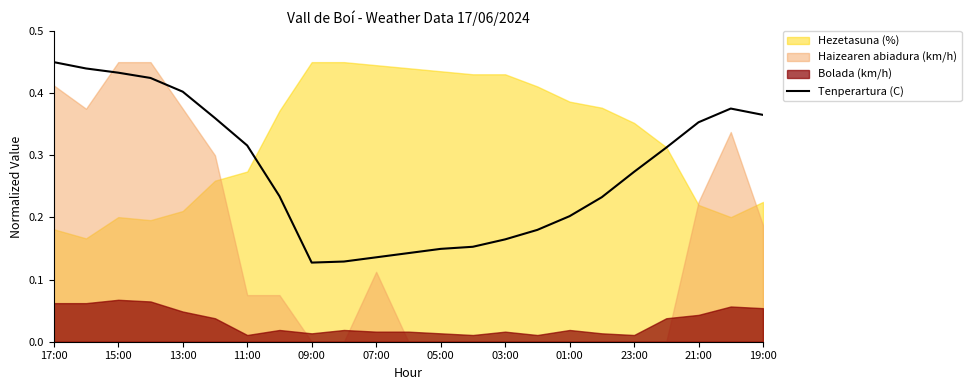

Count the values in the range 0 to 1.

23